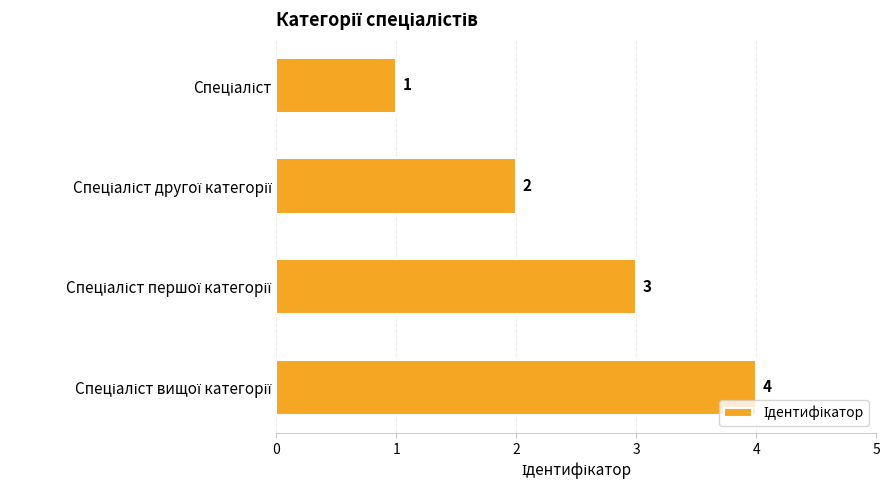

What is the difference between the maximum and minimum values?

3